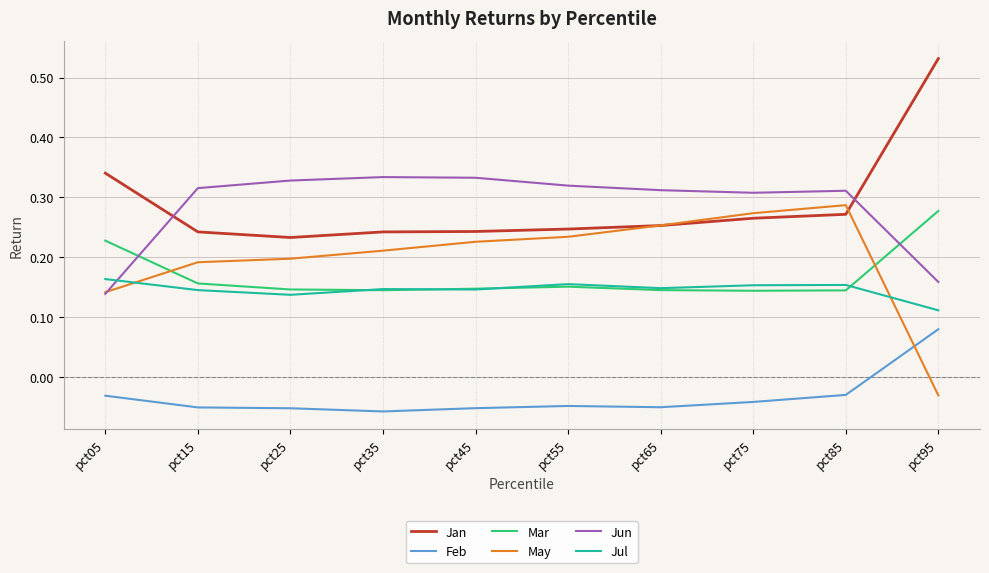

List the series in order of their peak value, lowest first.

Feb, Jul, Mar, May, Jun, Jan